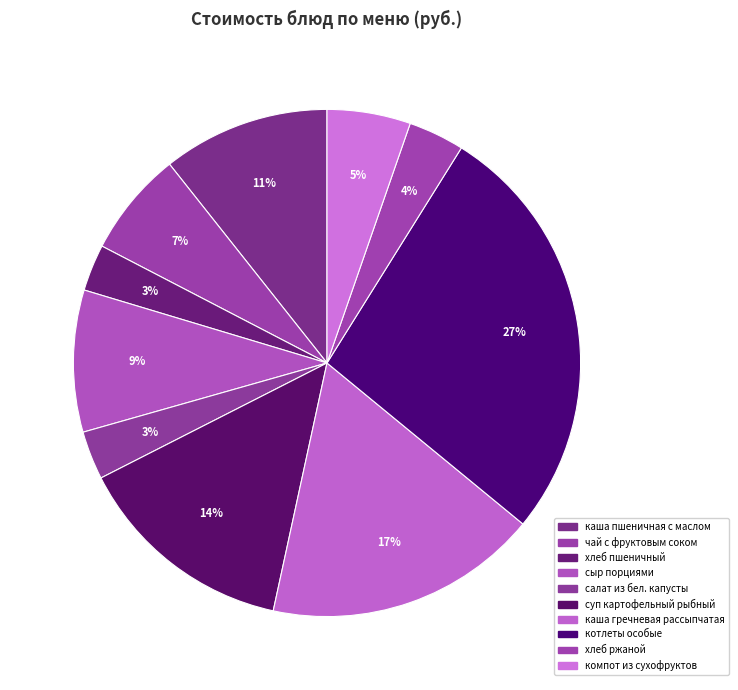

How many slices are in this pie chart?

10